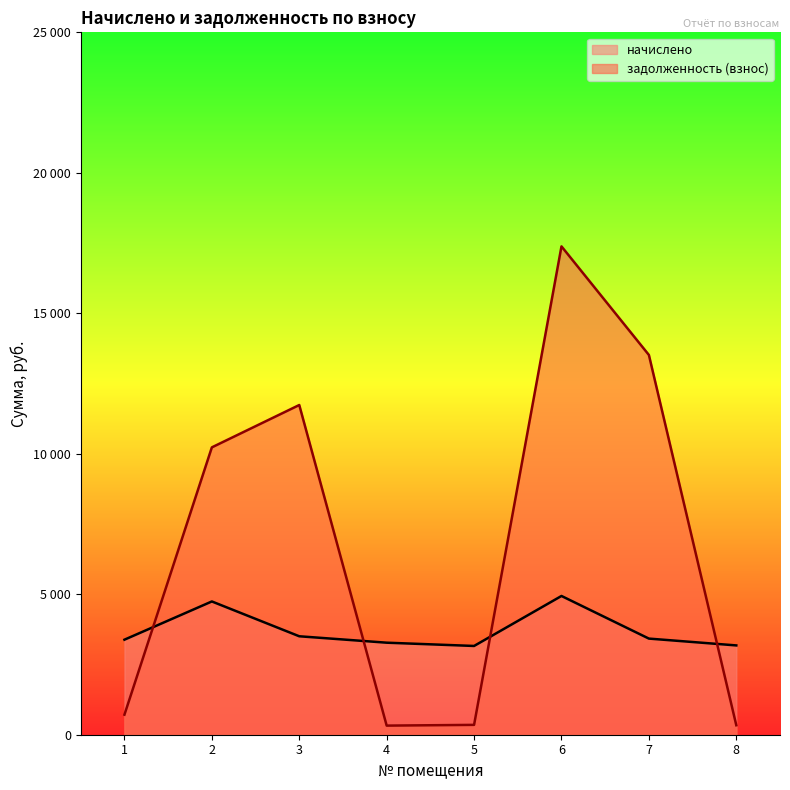

The value of задолженность (взнос) at 6 is 17381.4. True or false?

True